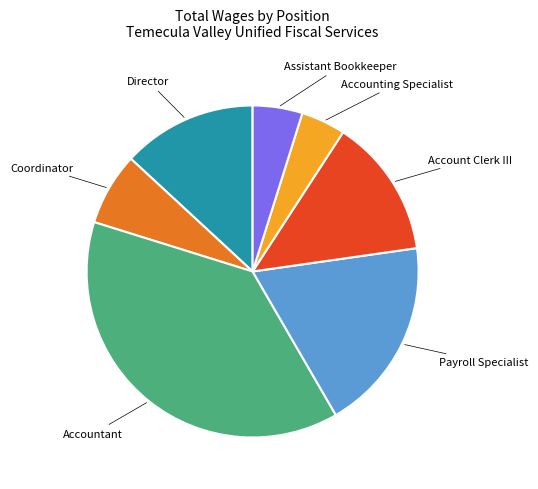

Which has a higher value, Assistant Bookkeeper or Coordinator?

Coordinator